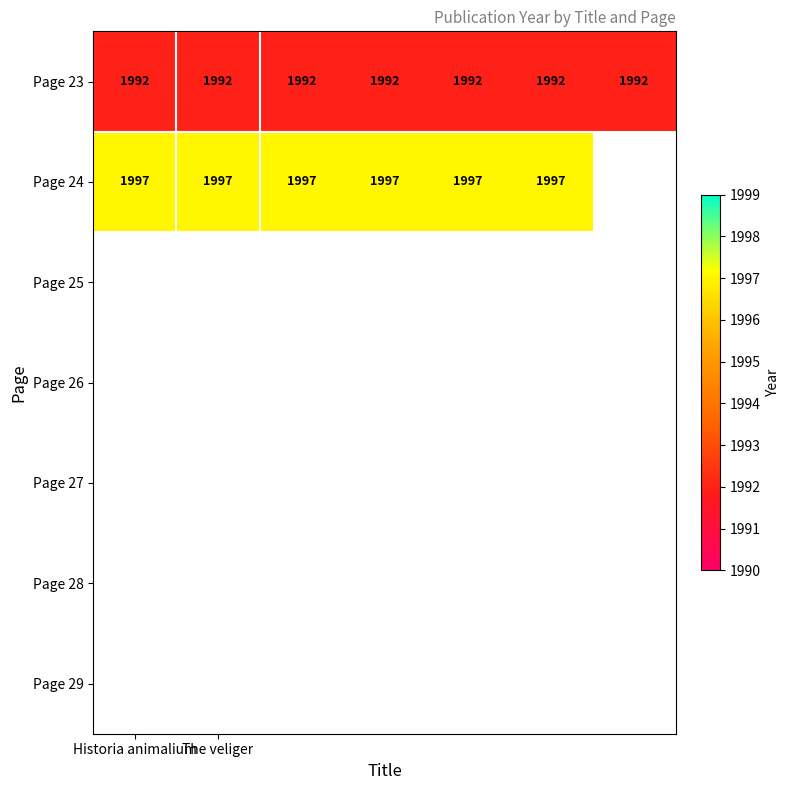

What is the maximum value for Page 23?

1992